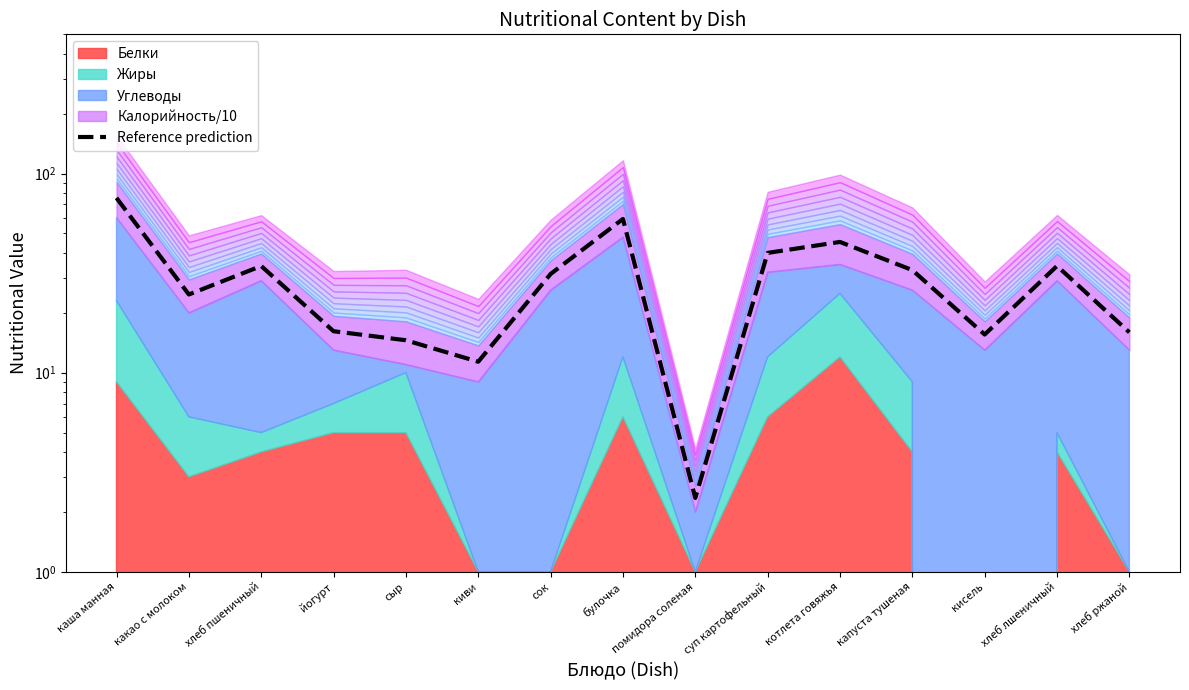

How many points are lower than both their immediate neighbors (excluding endpoints)?

4